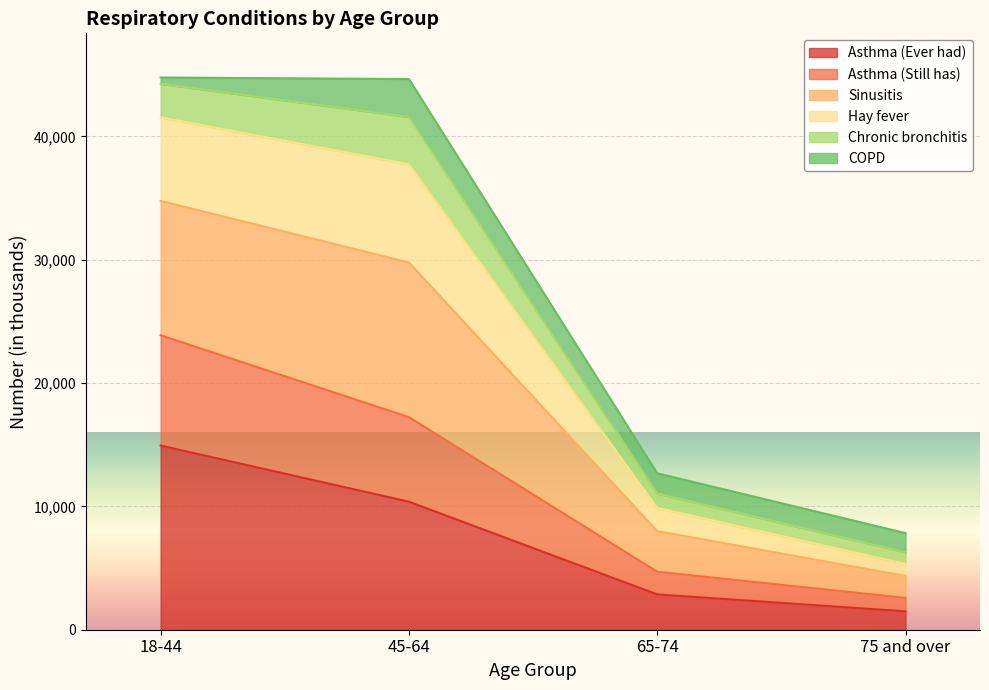

Rank the categories by Asthma (Ever had) value from highest to lowest.

18-44, 45-64, 65-74, 75 and over